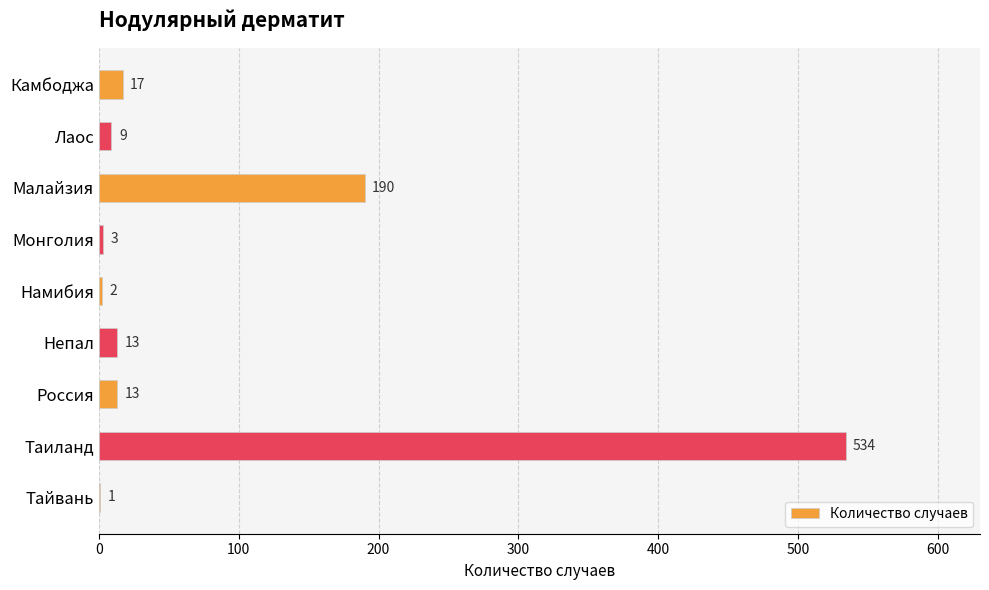

What is the greatest value displayed?

534